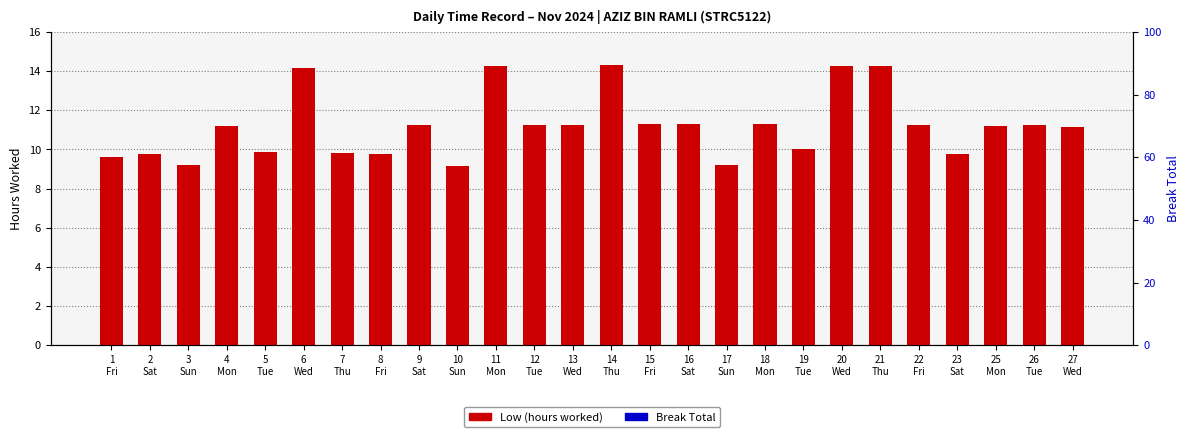

What are all the series names shown in the legend?

Low (hours worked), Break Total